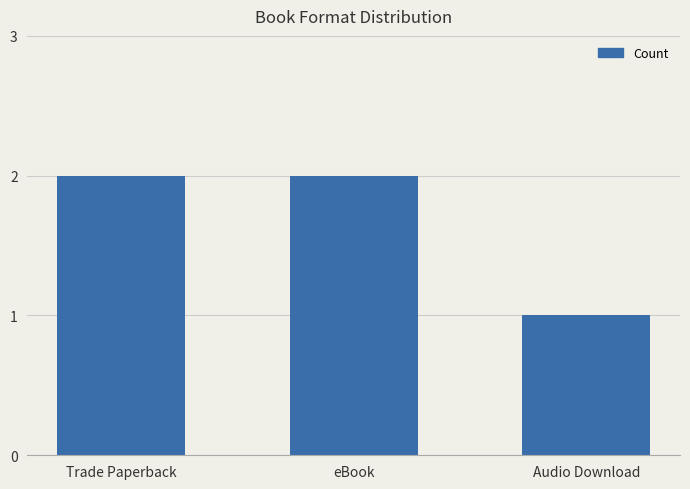

Reading right to left, what are all the values shown in this chart?

1	2	2